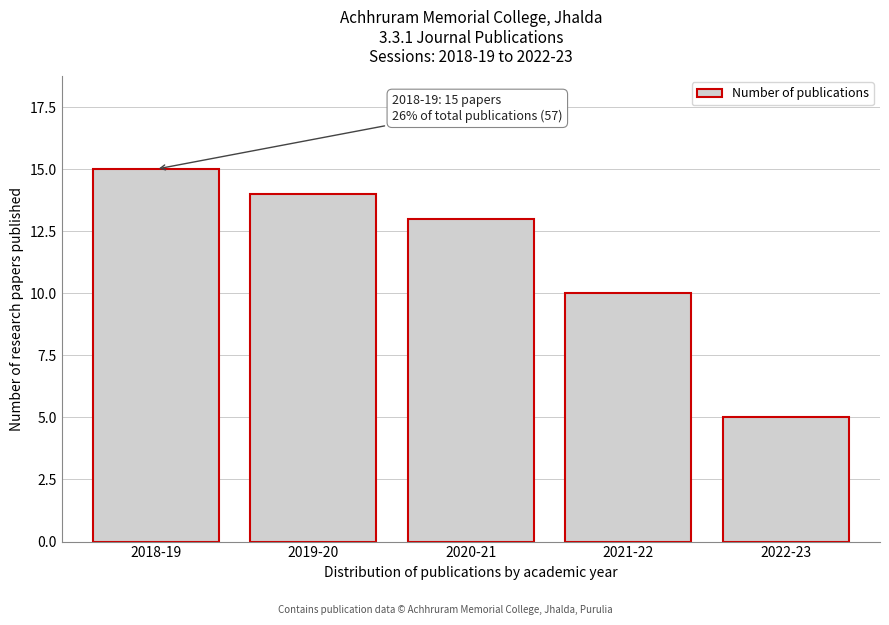

Reading left to right, what are all the values shown in this chart?

2018-19=15	2019-20=14	2020-21=13	2021-22=10	2022-23=5